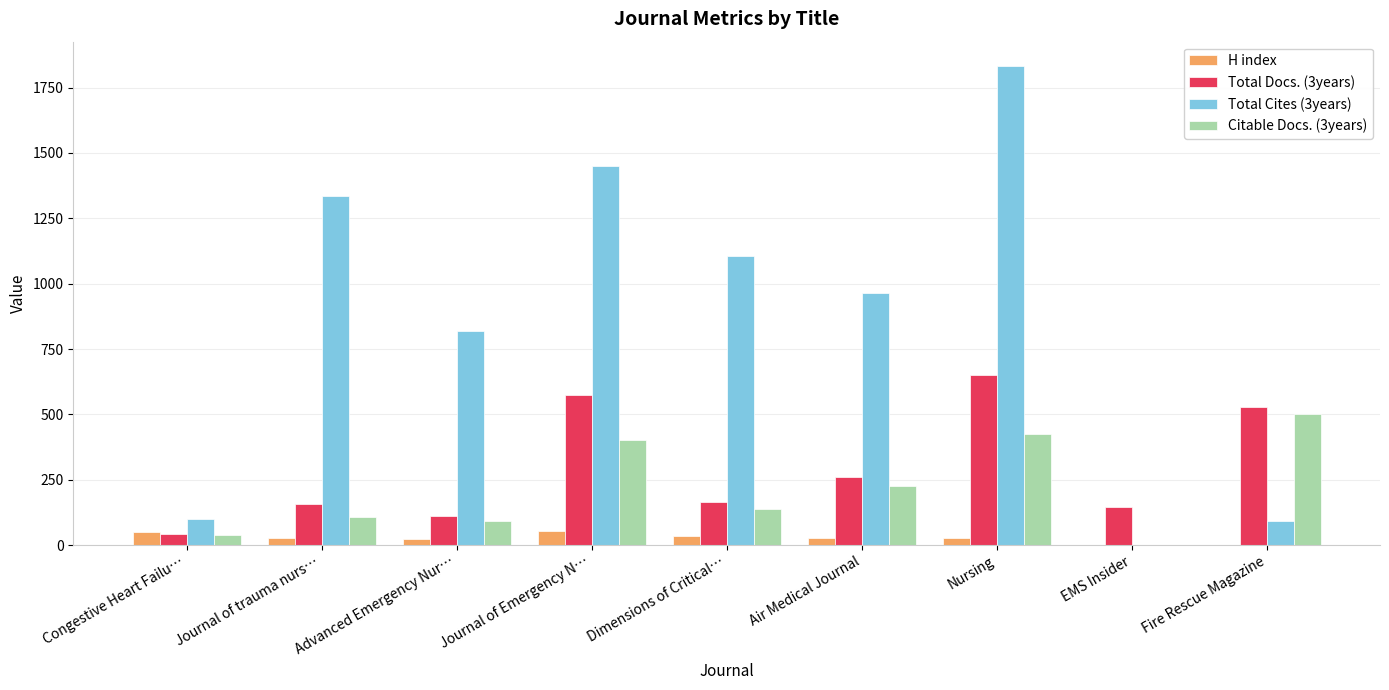

What is the difference between the H index values at Dimensions of Critical… and Congestive Heart Failu…?

16